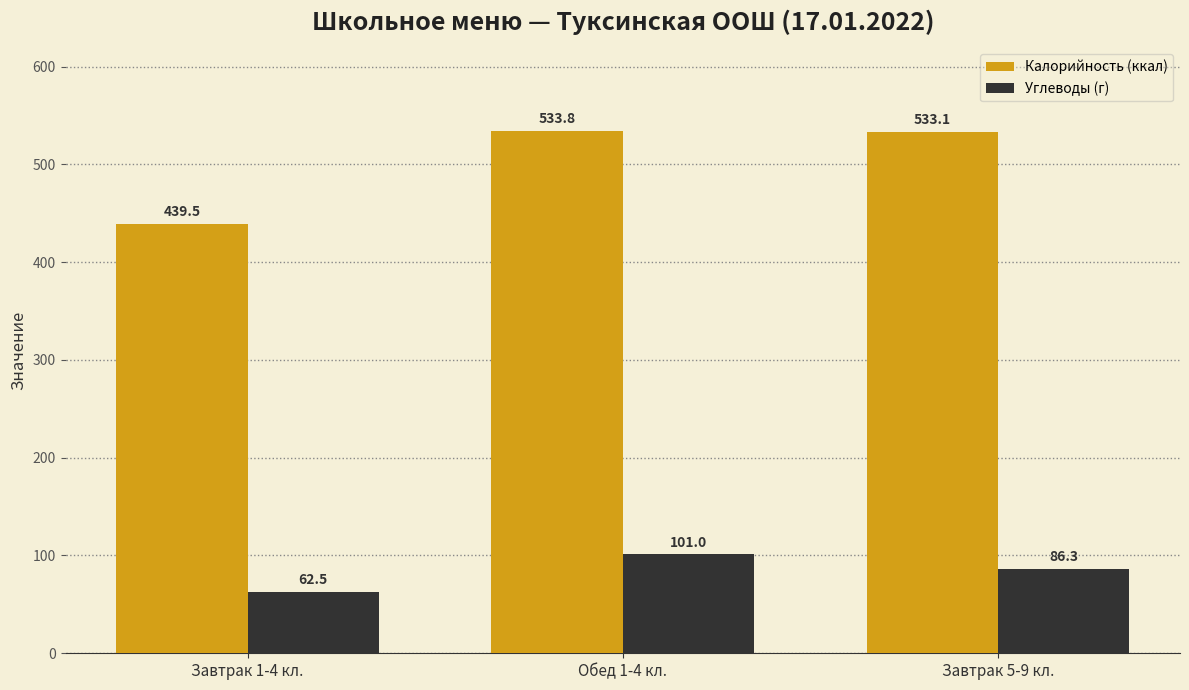

What is the difference between the Углеводы (г) values at Завтрак 5-9 кл. and Обед 1-4 кл.?

14.7